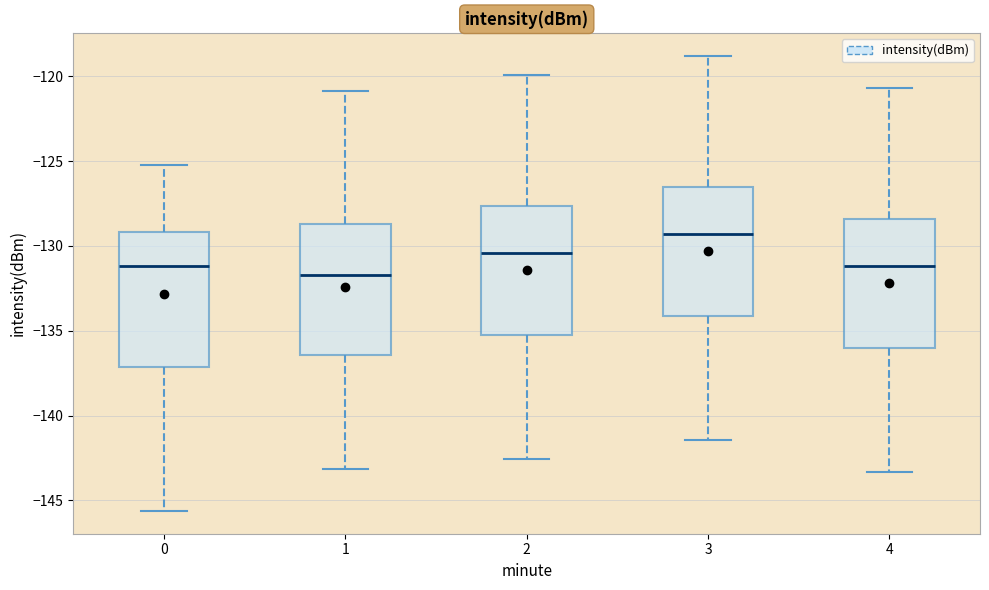

Reading left to right, read every box against the y-axis: the position of its median line, the range the box covers, and the ends of its whiskers. The values are not printed on the chart, so give them approximately, as read against the axis.

0: median -131.0, box -137.0 to -129.0, whiskers -145.5 to -125.0
1: median -131.5, box -136.5 to -128.5, whiskers -143.0 to -121.0
2: median -130.5, box -135.0 to -127.5, whiskers -142.5 to -120.0
3: median -129.5, box -134.0 to -126.5, whiskers -141.5 to -119.0
4: median -131.0, box -136.0 to -128.5, whiskers -143.5 to -120.5